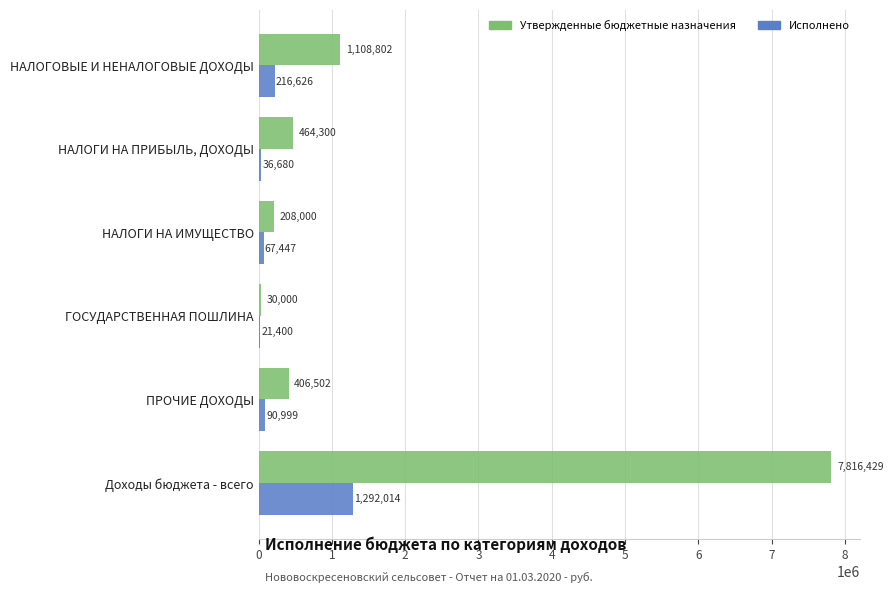

What are all the series names shown in the legend?

Утвержденные бюджетные назначения, Исполнено